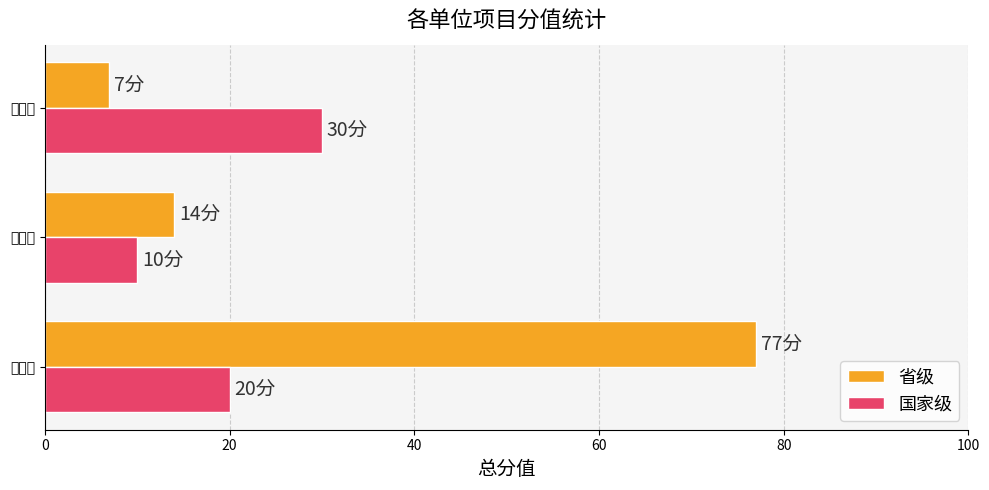

What is the difference between the maximum and minimum values in the 国家级 series?

20